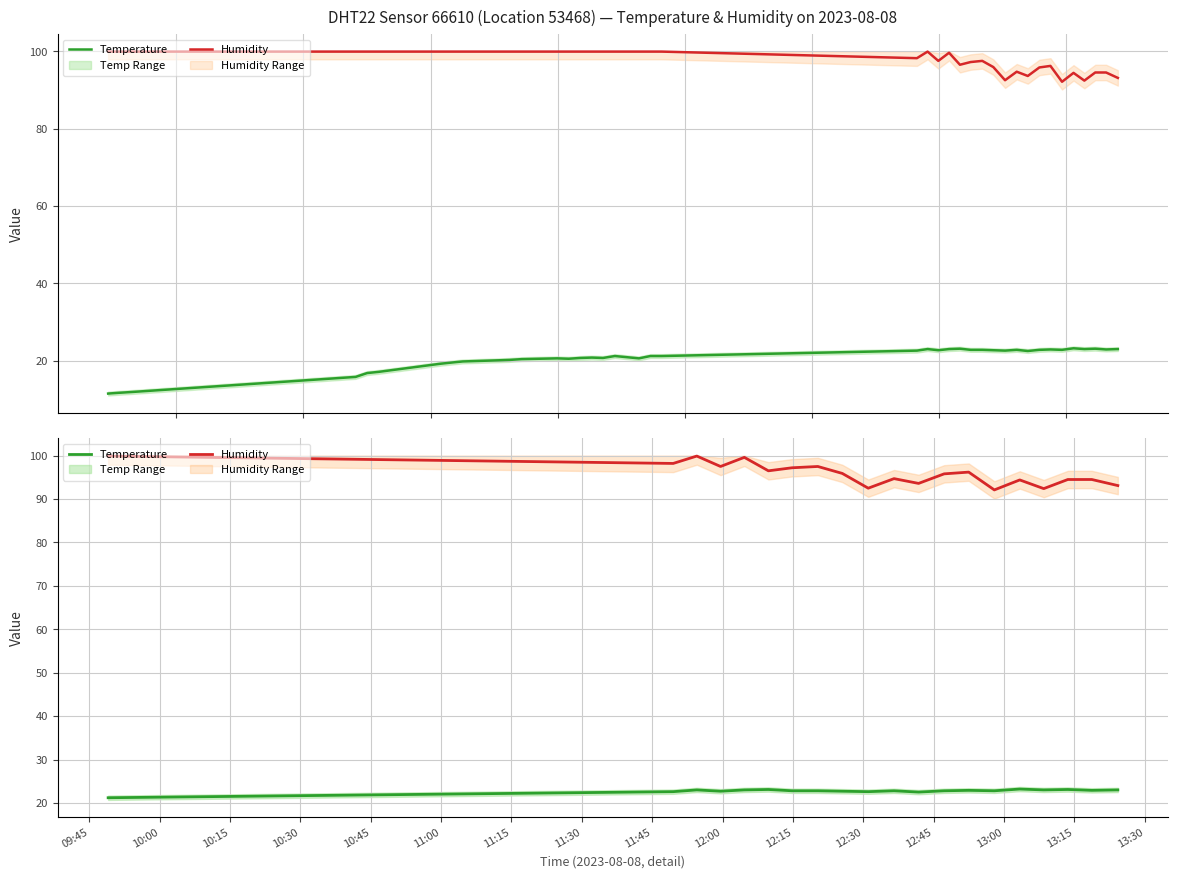

Which series has the largest total across all categories?

Humidity